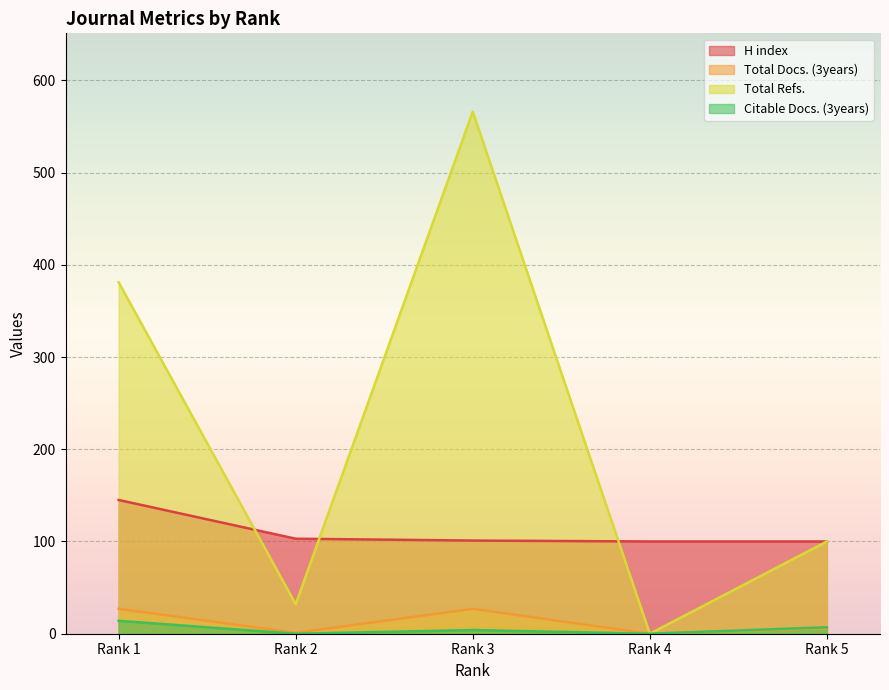

Is it true that Total Docs. (3years) equals 0 at Rank 4?

True